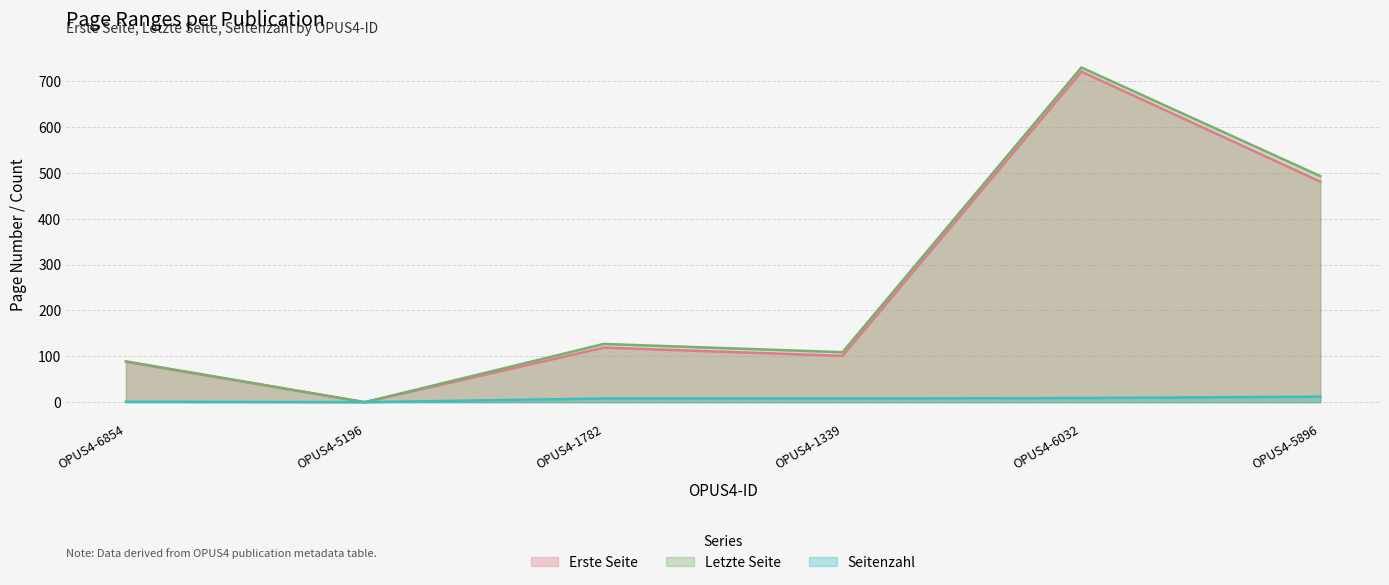

What is the value of the Letzte Seite point at the 3rd from the left?

127